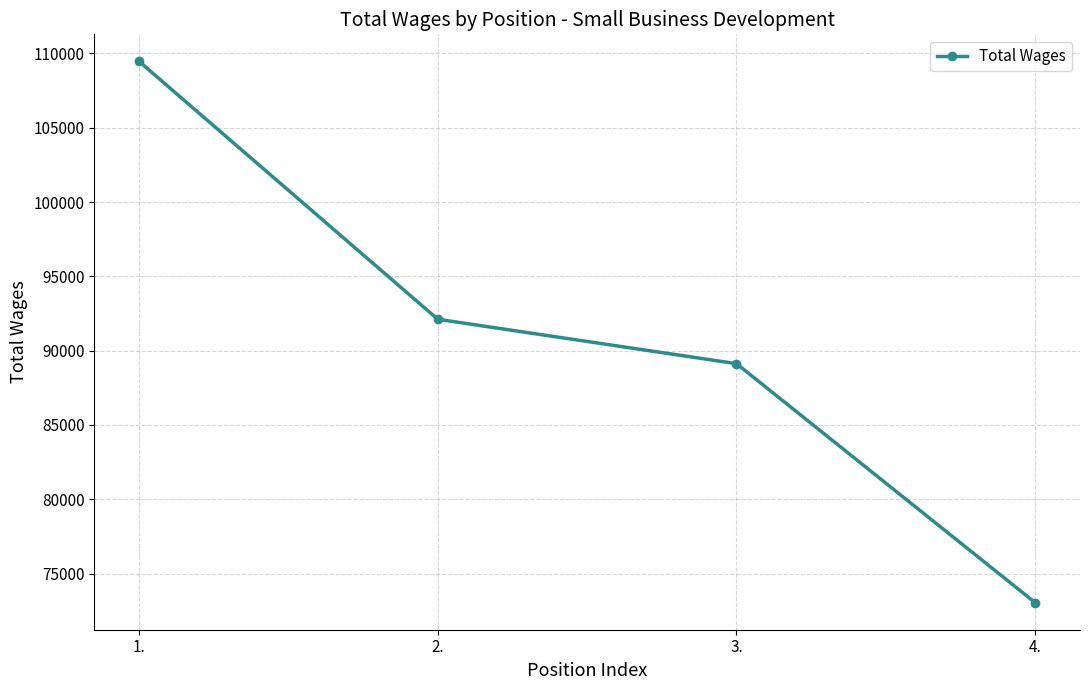

The value at 2. is 131334. True or false?

False